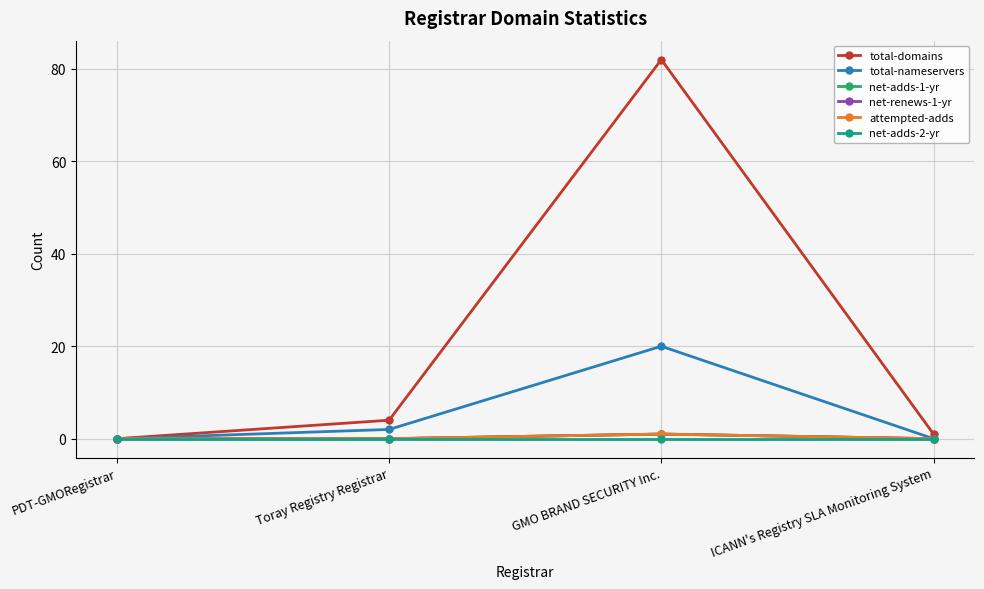

Does the chart have visible grid lines?

Yes